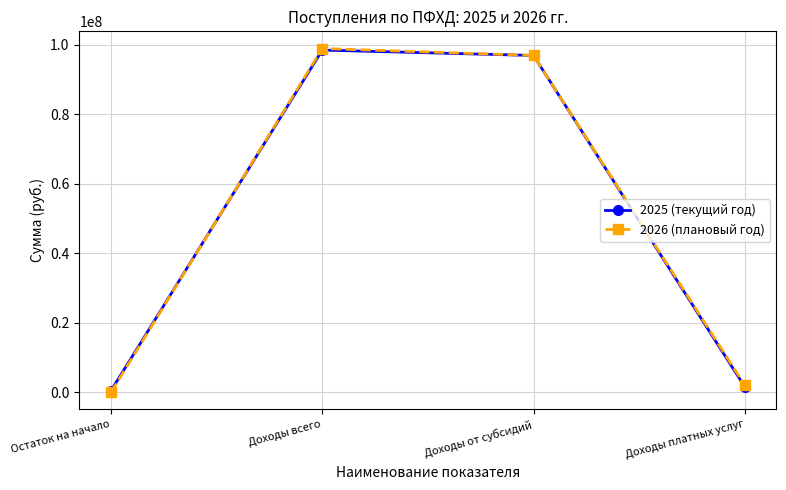

Between Доходы всего and Доходы от субсидий, which series saw the biggest shift?

2026 (плановый год)